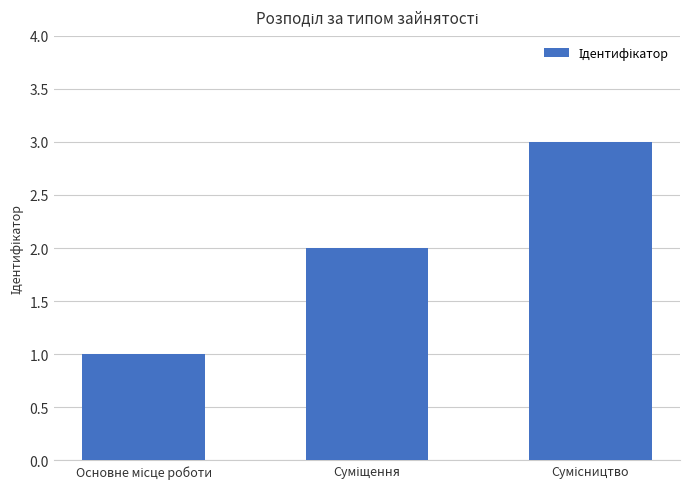

What is the greatest value displayed?

3